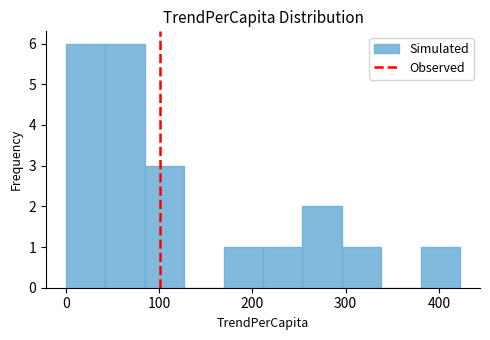

Reading left to right, transcribe this chart: for each bar, give the range it covers on the x-axis and its height. Neither the bar edges nor the heights are printed on the chart, so give them approximately, as read against the axes.

0 to 40: 6
40 to 80: 6
80 to 130: 3
130 to 170: 0
170 to 210: 1
210 to 250: 1
250 to 300: 2
300 to 340: 1
340 to 380: 0
380 to 420: 1